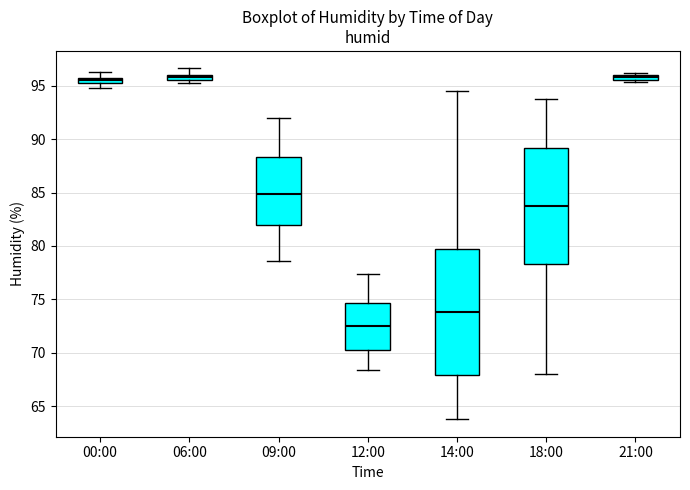

Where does the median line of the box for 09:00 sit on the y-axis? The values are not printed on the chart, so give them approximately, as read against the axis.

85.0